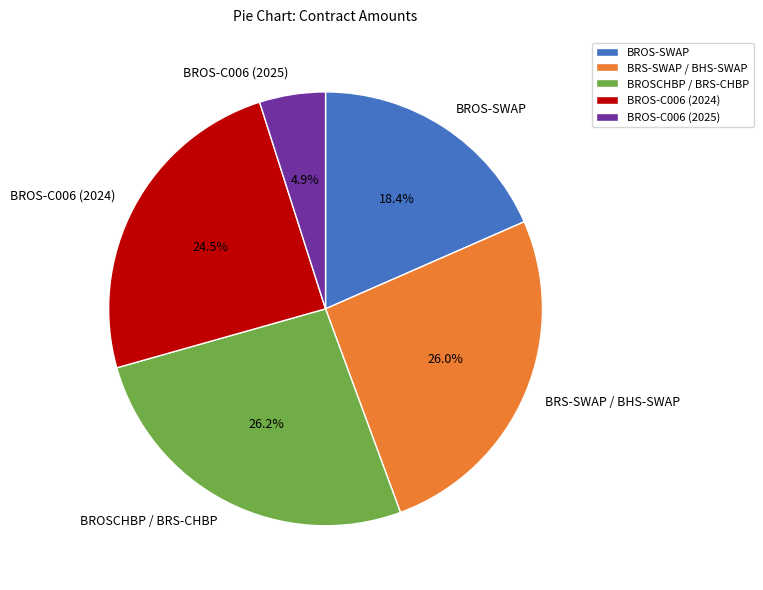

What portion of the pie excludes BROS-C006 (2025)?

95.1%